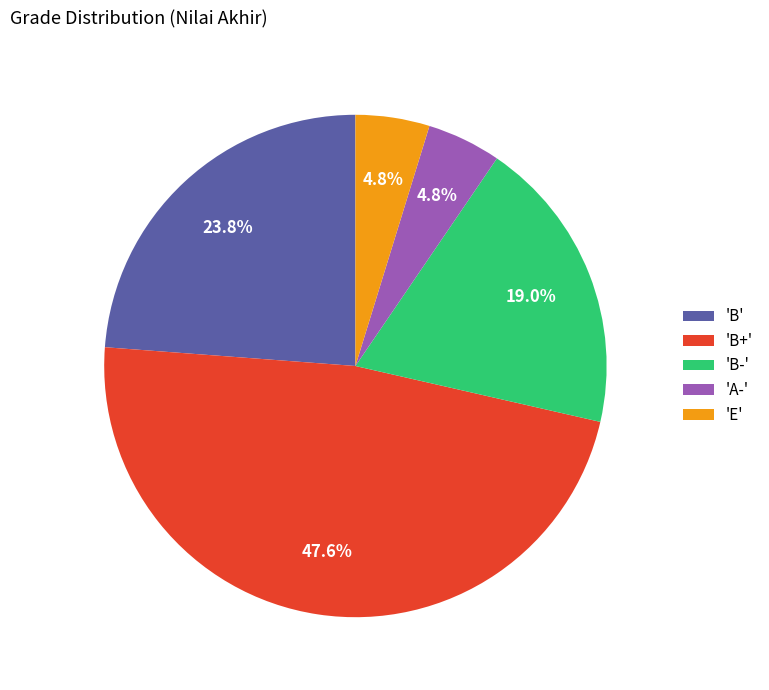

To the nearest percent, what is the average slice percentage?

20%